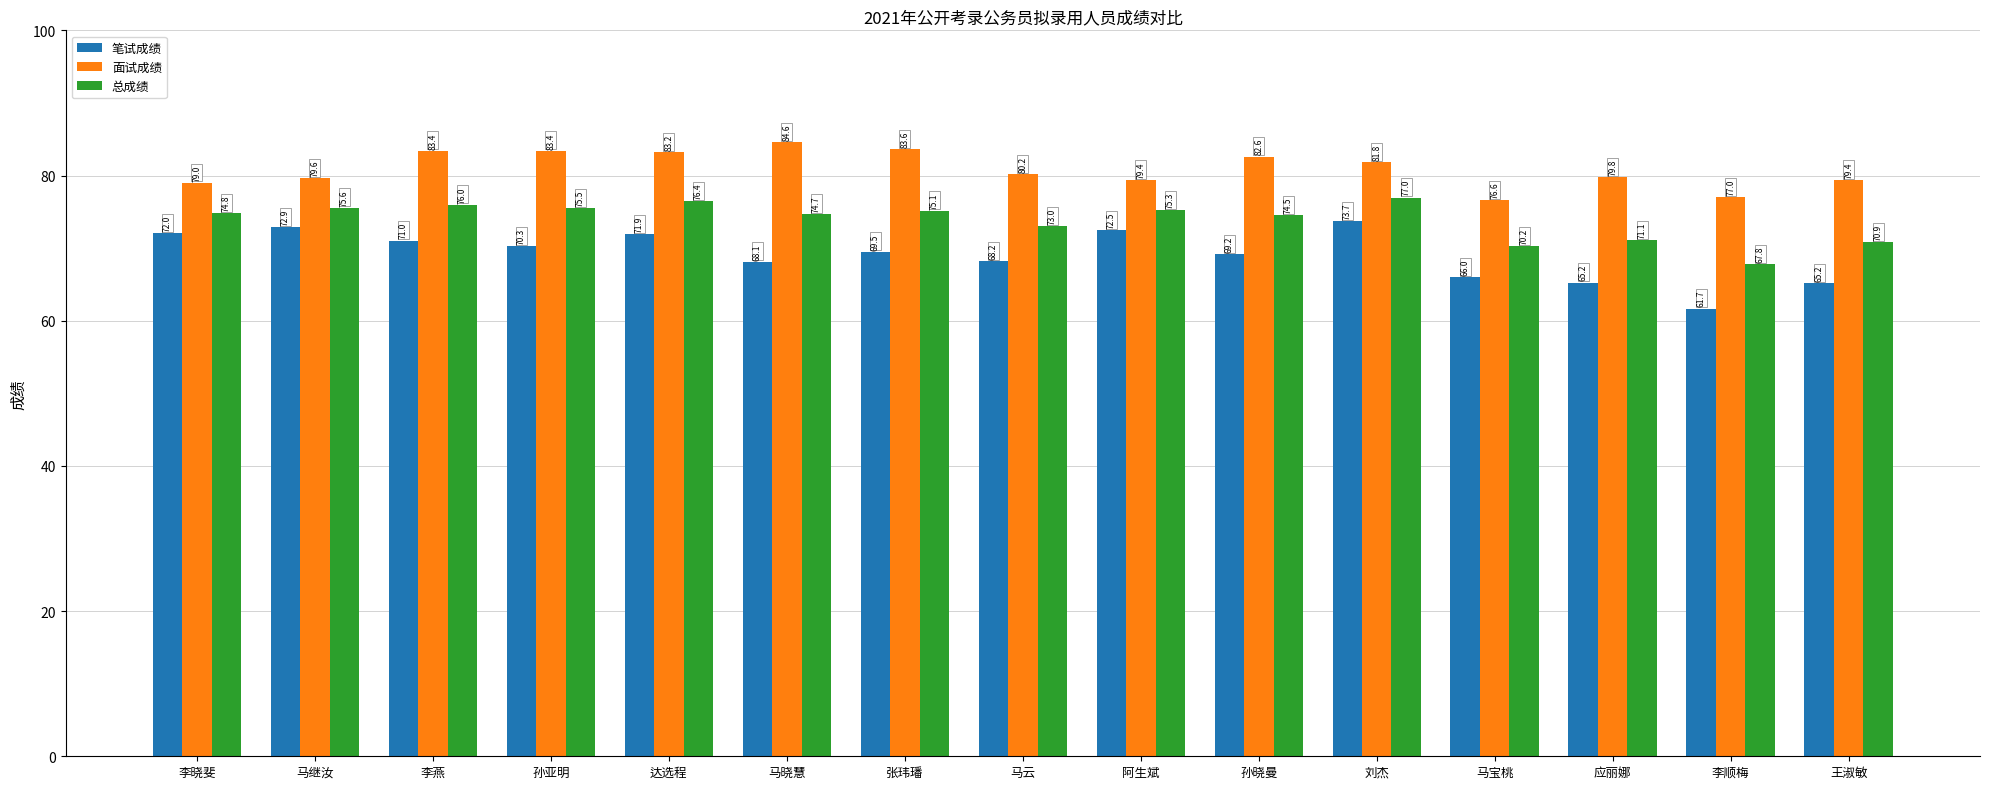

What are all the series names shown in the legend?

笔试成绩, 面试成绩, 总成绩